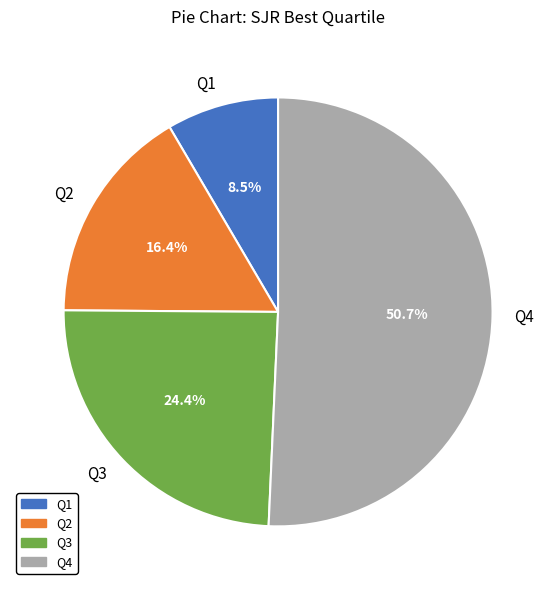

How much of the chart is everything except Q2?

83.6%